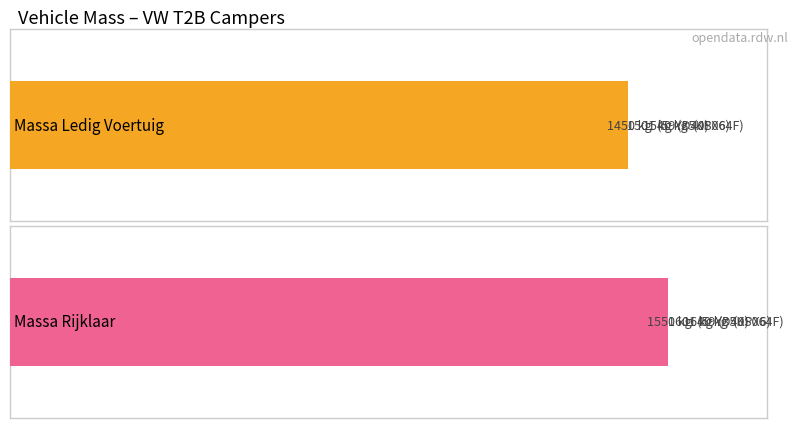

What are all the series names shown in the legend?

massa_ledig_voertuig, massa_rijklaar